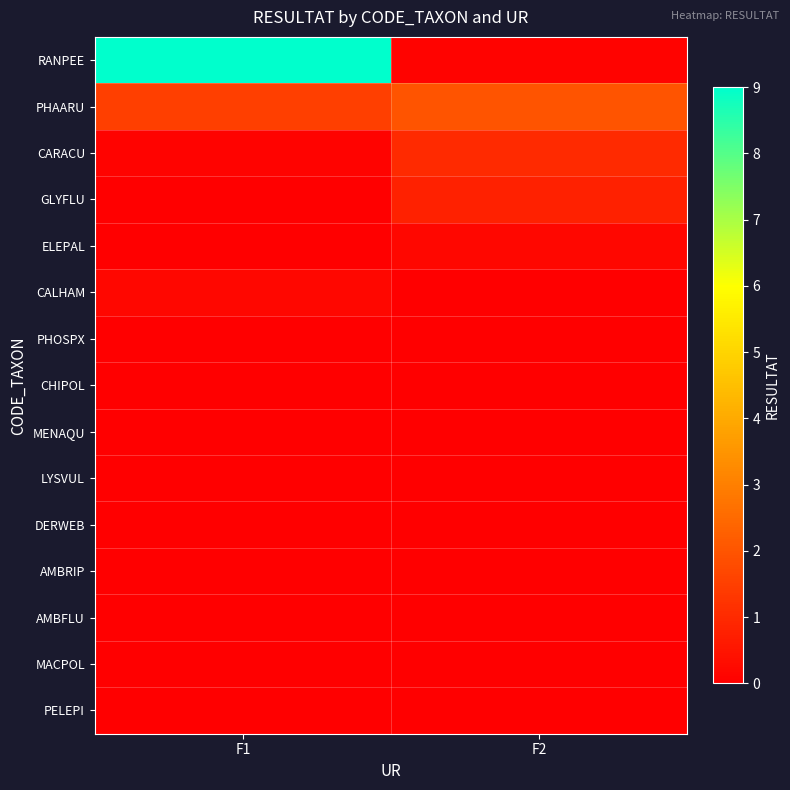

Which series has the largest total across all categories?

RANPEE